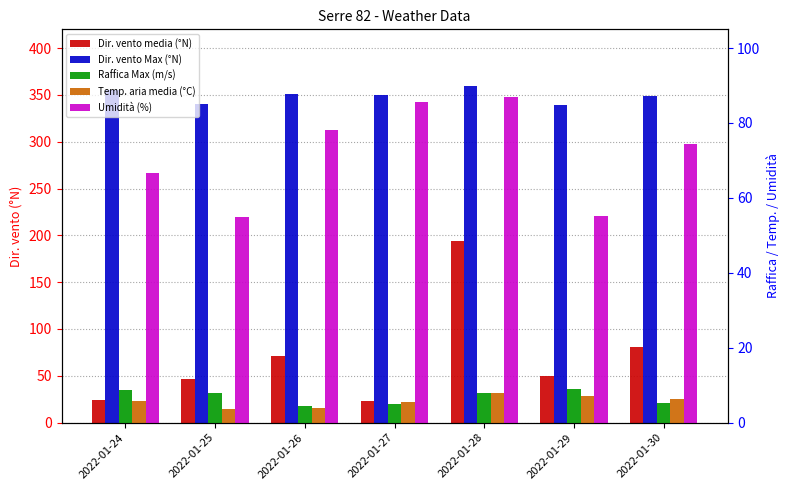

Reading right to left, list all the values displayed in this chart.

Dir. vento media (°N): 2022-01-30=81.0	2022-01-29=50.0	2022-01-28=194.0	2022-01-27=23.0	2022-01-26=71.0	2022-01-25=47.0	2022-01-24=24.0
Dir. vento Max (°N): 2022-01-30=349.0	2022-01-29=339.0	2022-01-28=359.0	2022-01-27=350.0	2022-01-26=351.0	2022-01-25=340.0	2022-01-24=355.0
Raffica Max (m/s): 2022-01-30=5.3	2022-01-29=9.1	2022-01-28=7.8	2022-01-27=5.0	2022-01-26=4.5	2022-01-25=7.9	2022-01-24=8.7
Temp. aria media (°C): 2022-01-30=6.2	2022-01-29=7.0	2022-01-28=7.9	2022-01-27=5.6	2022-01-26=3.8	2022-01-25=3.6	2022-01-24=5.8
Umidità (%): 2022-01-30=74.4	2022-01-29=55.2	2022-01-28=87.0	2022-01-27=85.6	2022-01-26=78.2	2022-01-25=54.8	2022-01-24=66.7